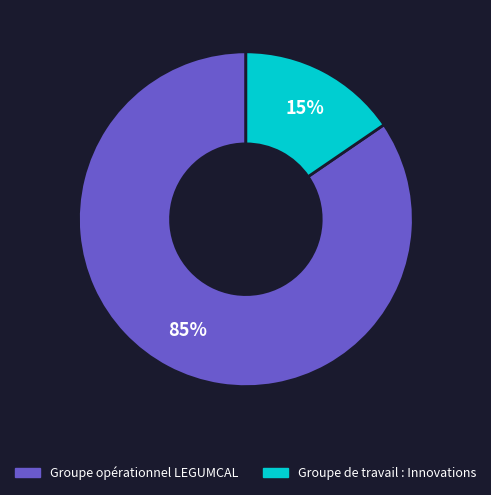

Approximately how many times larger is the value at Groupe de travail : Innovations compared to Groupe opérationnel LEGUMCAL?

0.2